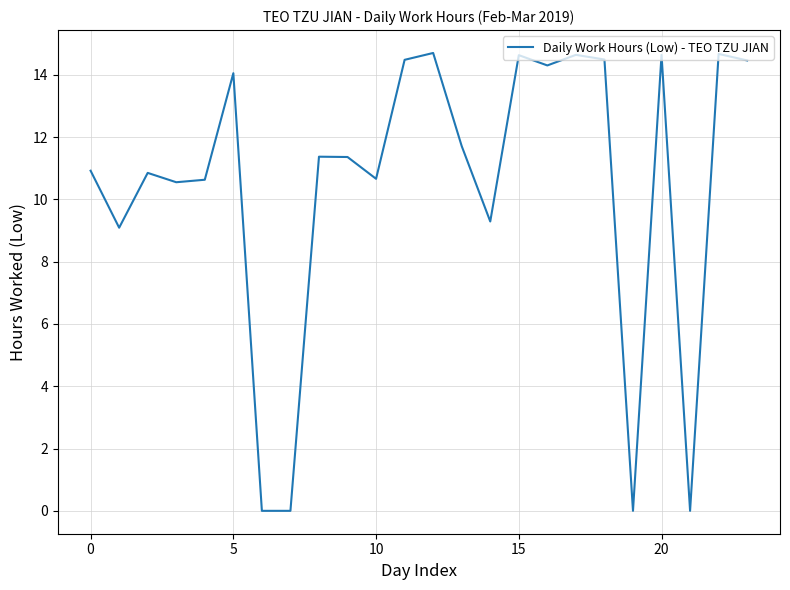

What is the greatest value displayed?

14.7